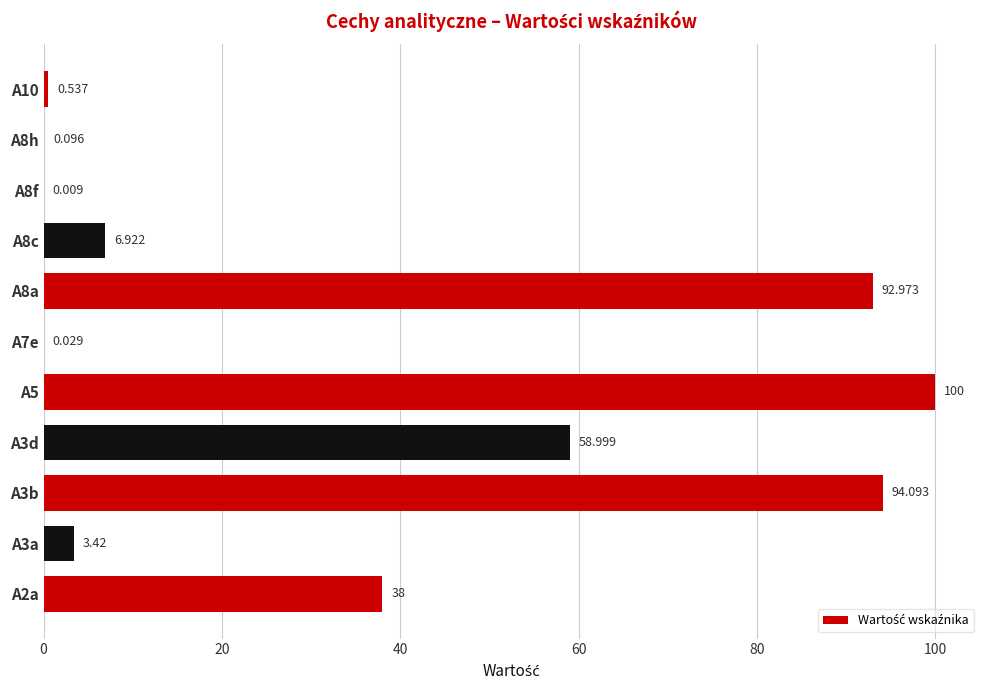

How many distinct data groups are displayed?

1